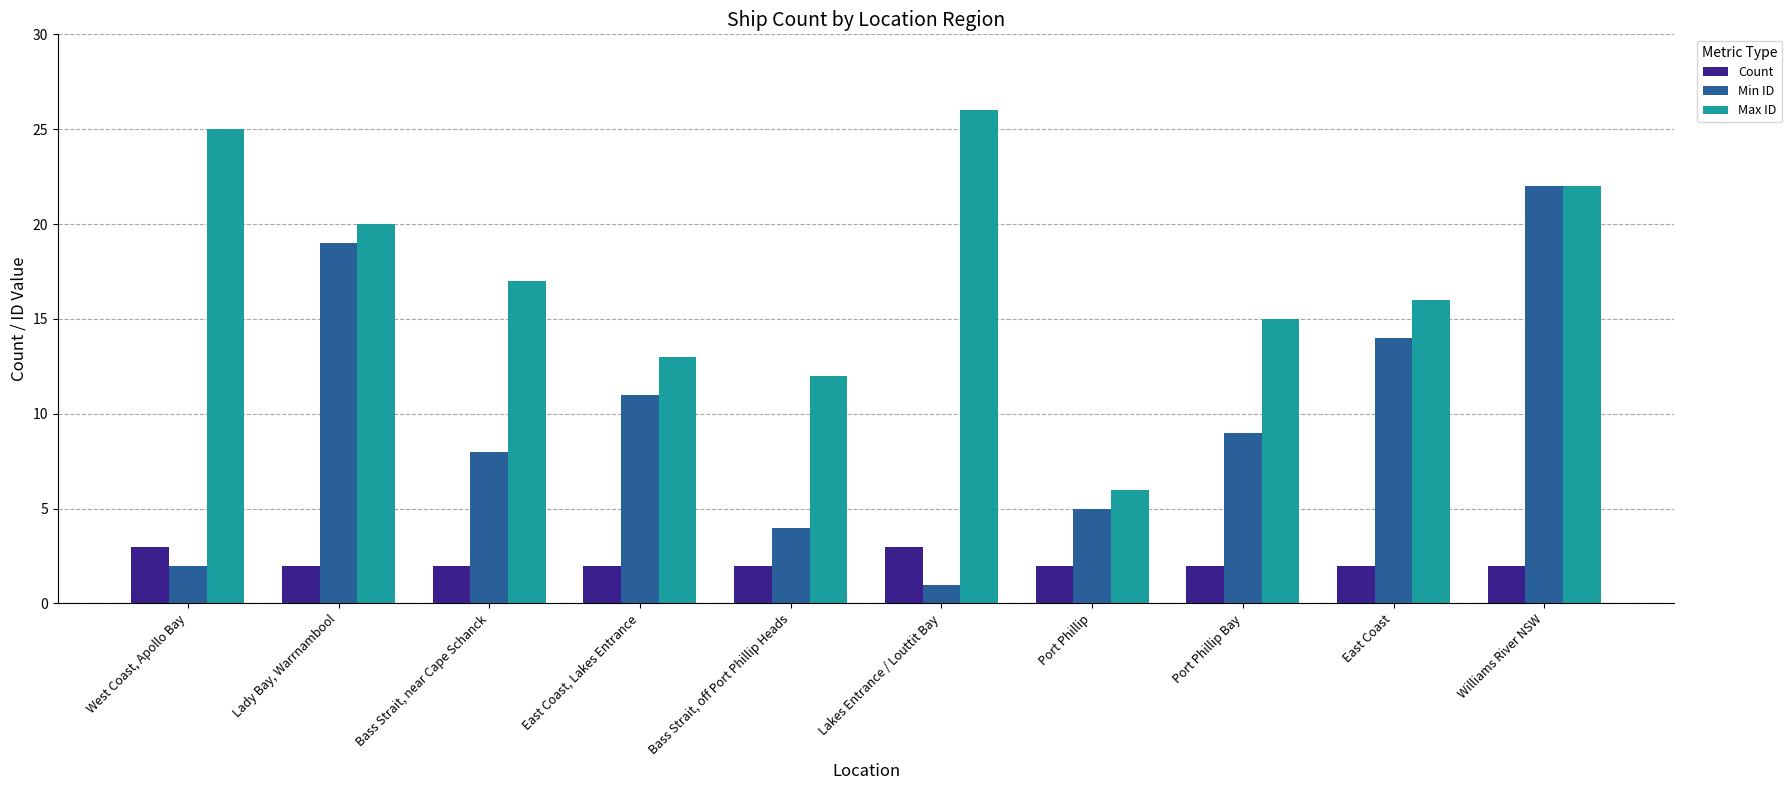

What is the total value across all series at Bass Strait, near Cape Schanck?

27